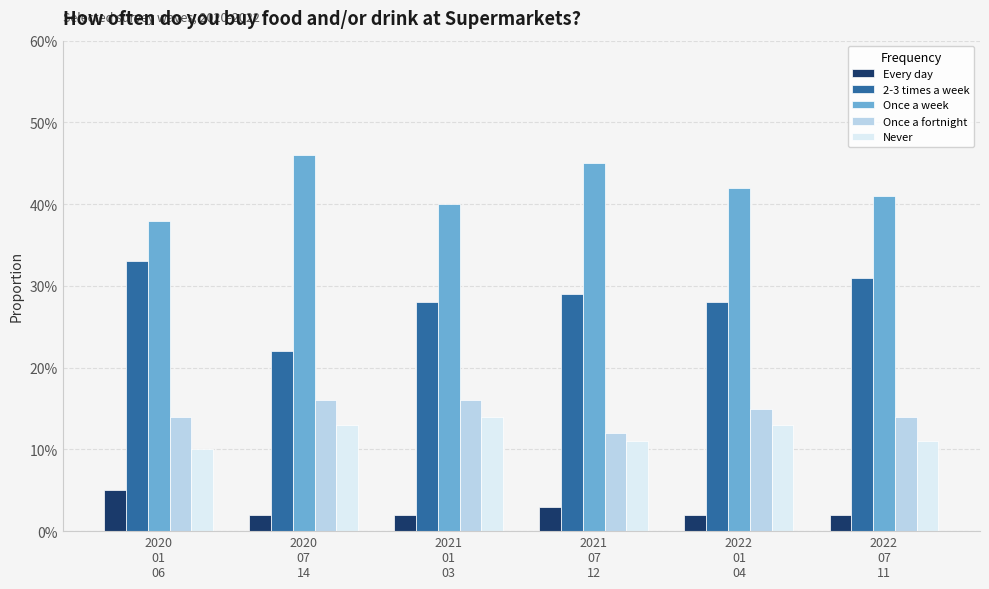

List the series in order of their peak value, lowest first.

Every day, Never, Once a fortnight, 2-3 times a week, Once a week